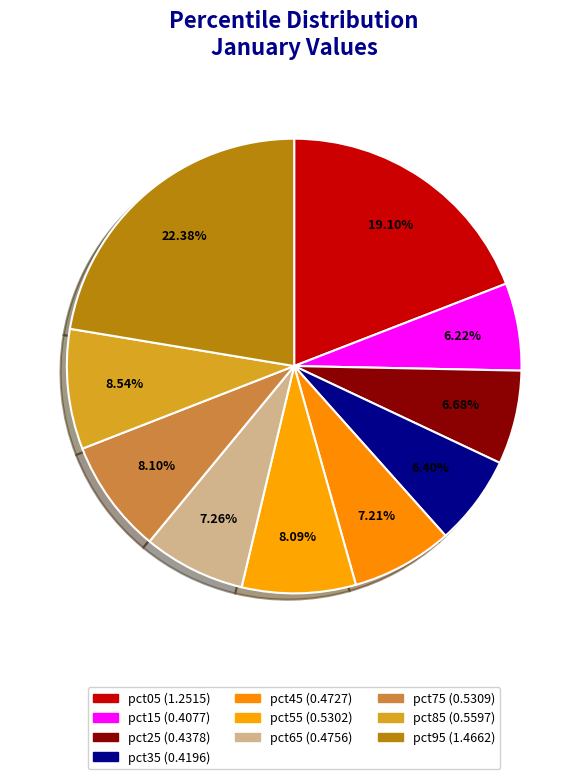

How many segments does this pie chart have?

10